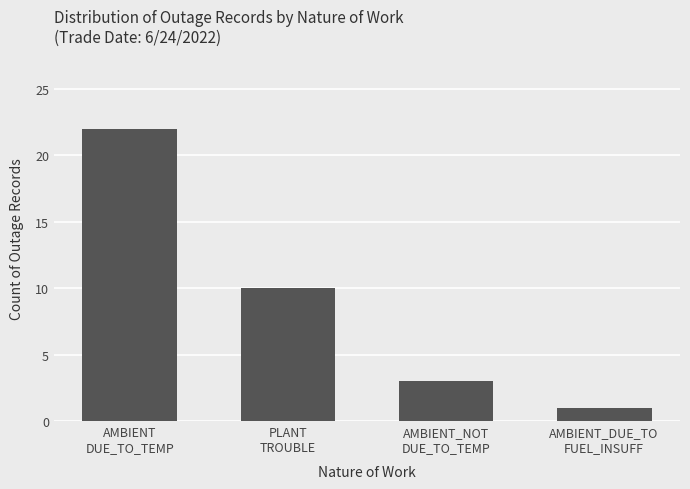

Reading right to left, transcribe all the data shown in this chart.

AMBIENT_DUE_TO
FUEL_INSUFF=1	AMBIENT_NOT
DUE_TO_TEMP=3	PLANT
TROUBLE=10	AMBIENT
DUE_TO_TEMP=22